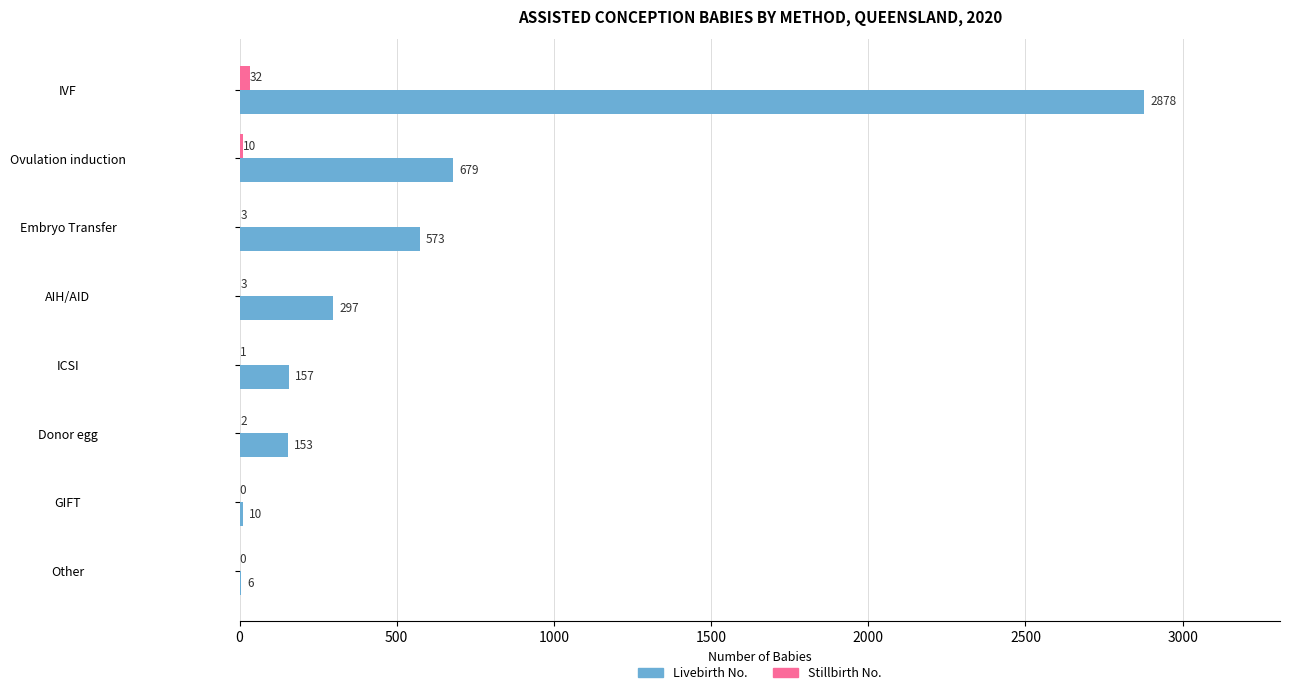

Count the number of data series in this chart.

2